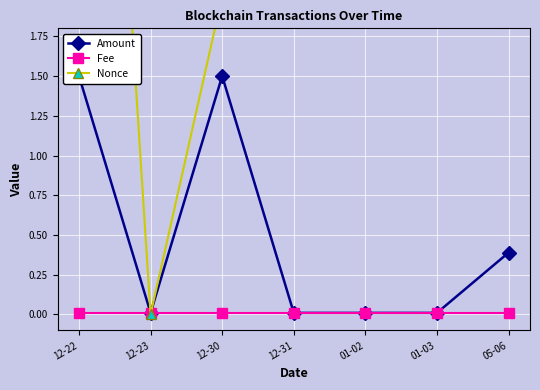

What are all the series names shown in the legend?

Amount, Fee, Nonce